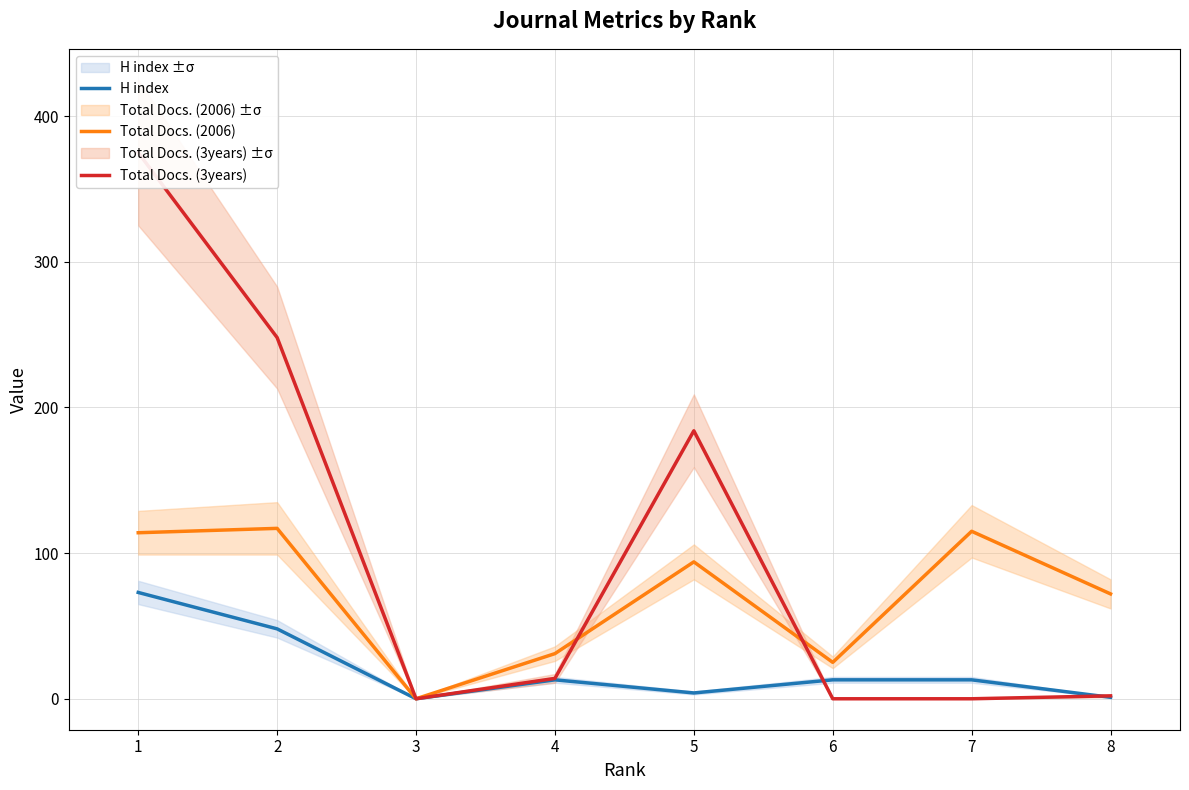

Count the number of data series in this chart.

3